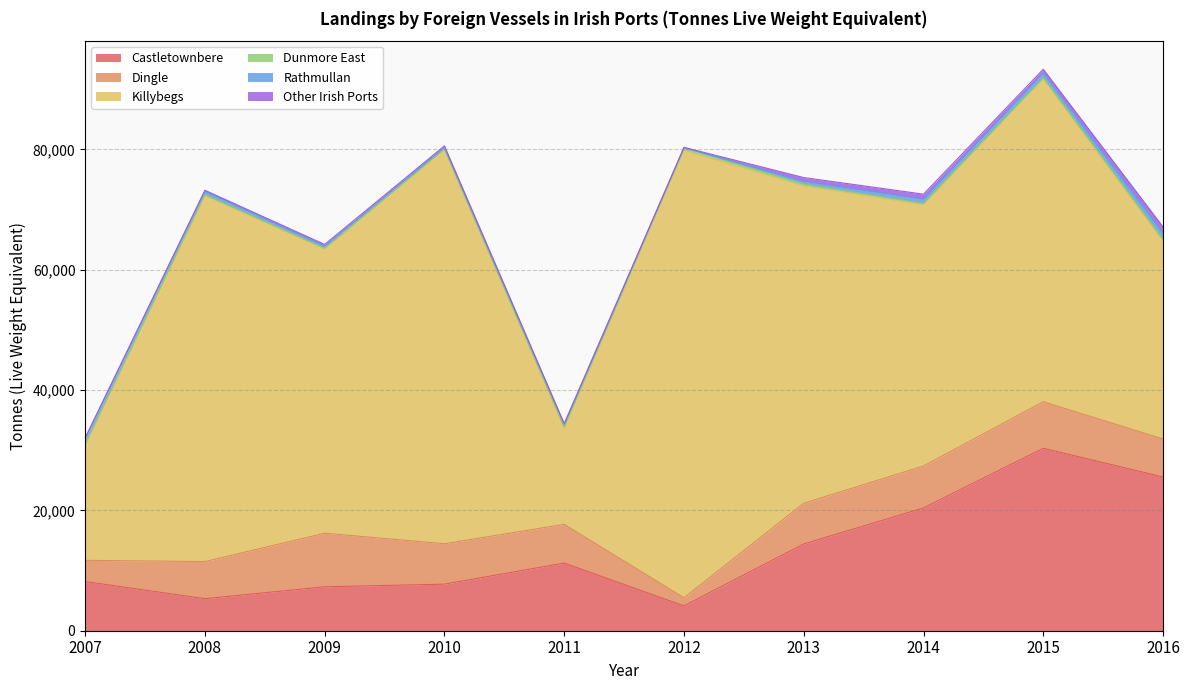

True or false: Castletownbere and Rathmullan cross at least once.

False